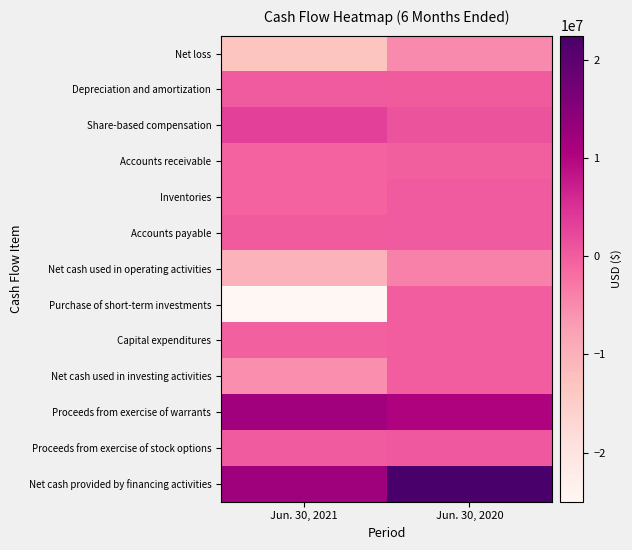

Which series has the largest range (max minus min)?

Purchase of short-term investments